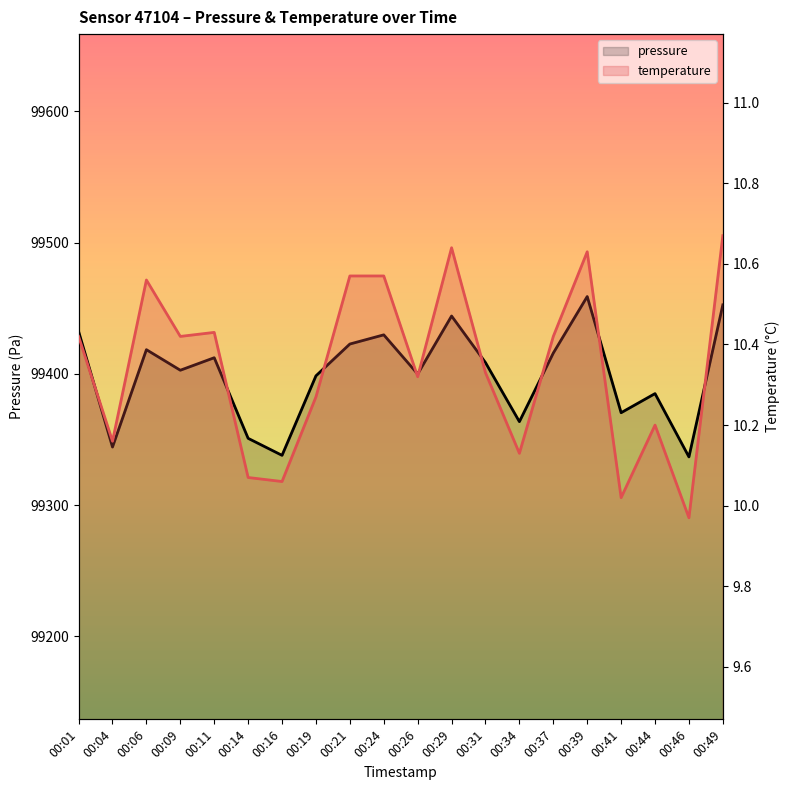

Which category has the highest value in the pressure series?

00:39